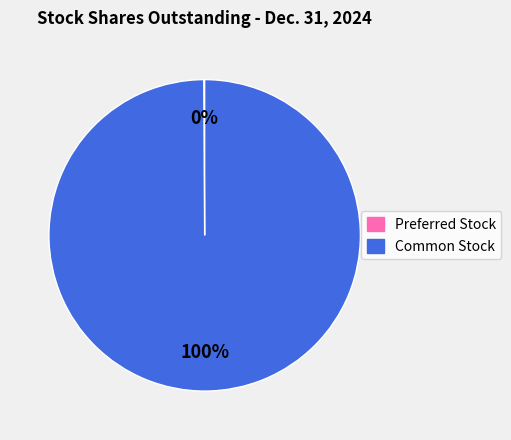

Is there a majority slice in this chart?

Yes